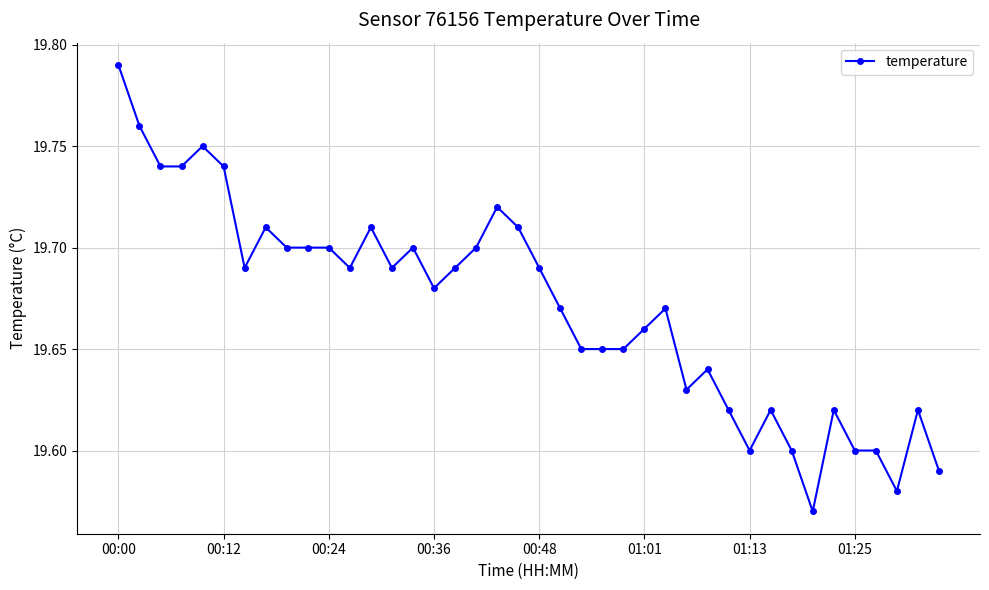

How many values are between 19 and 20?

40